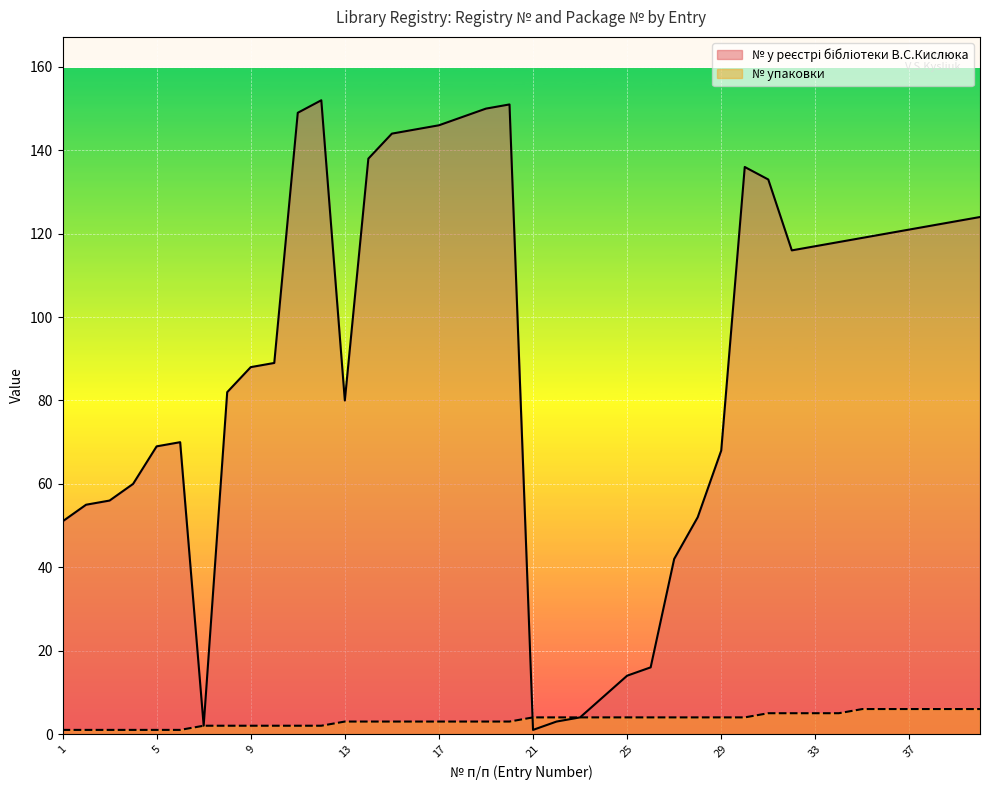

At which category is the sum across all series the highest?

12